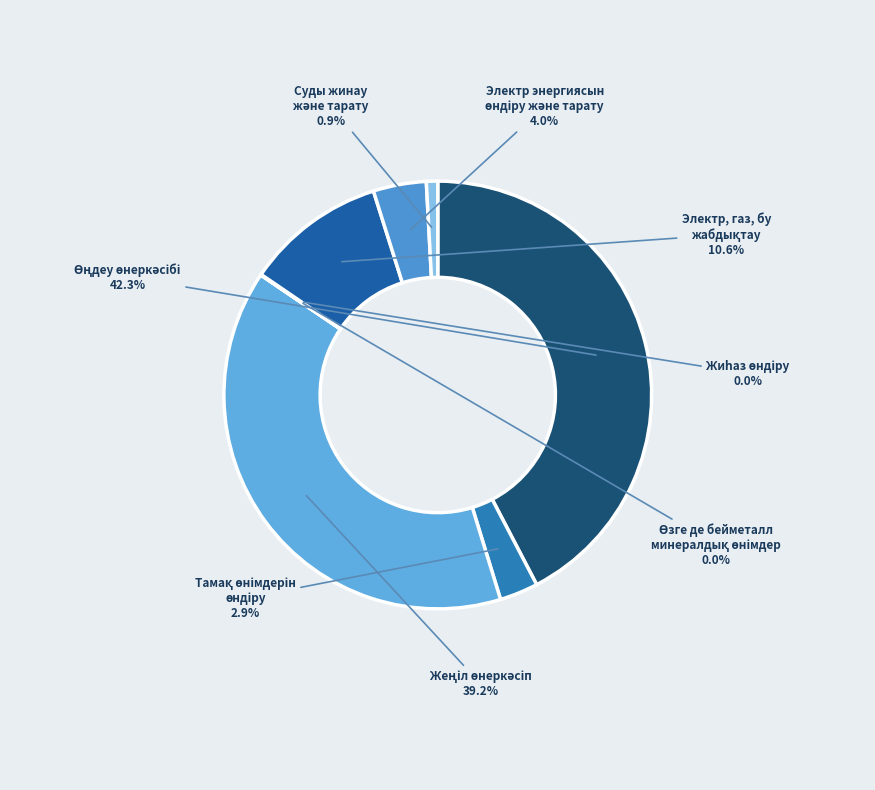

Count the number of slices in the pie.

8